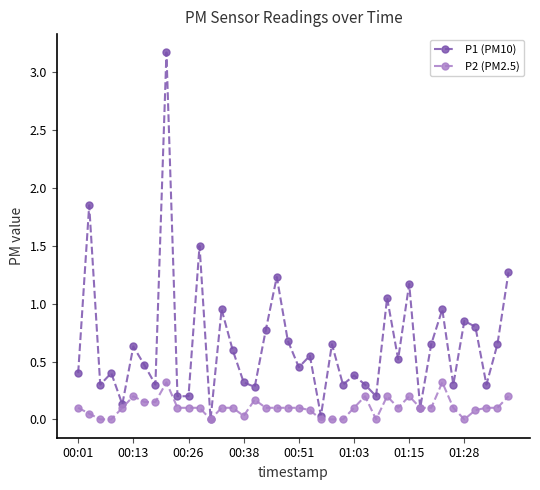

What is the greatest value displayed?

3.2